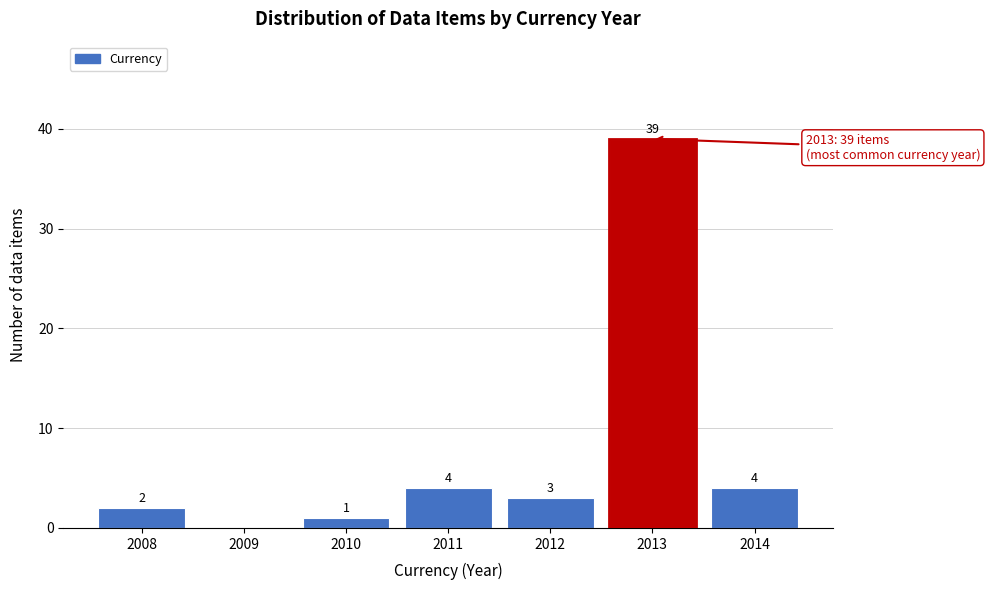

Reading right to left, extract all data points from this chart.

2014=4	2013=39	2012=3	2011=4	2010=1	2009=0	2008=2